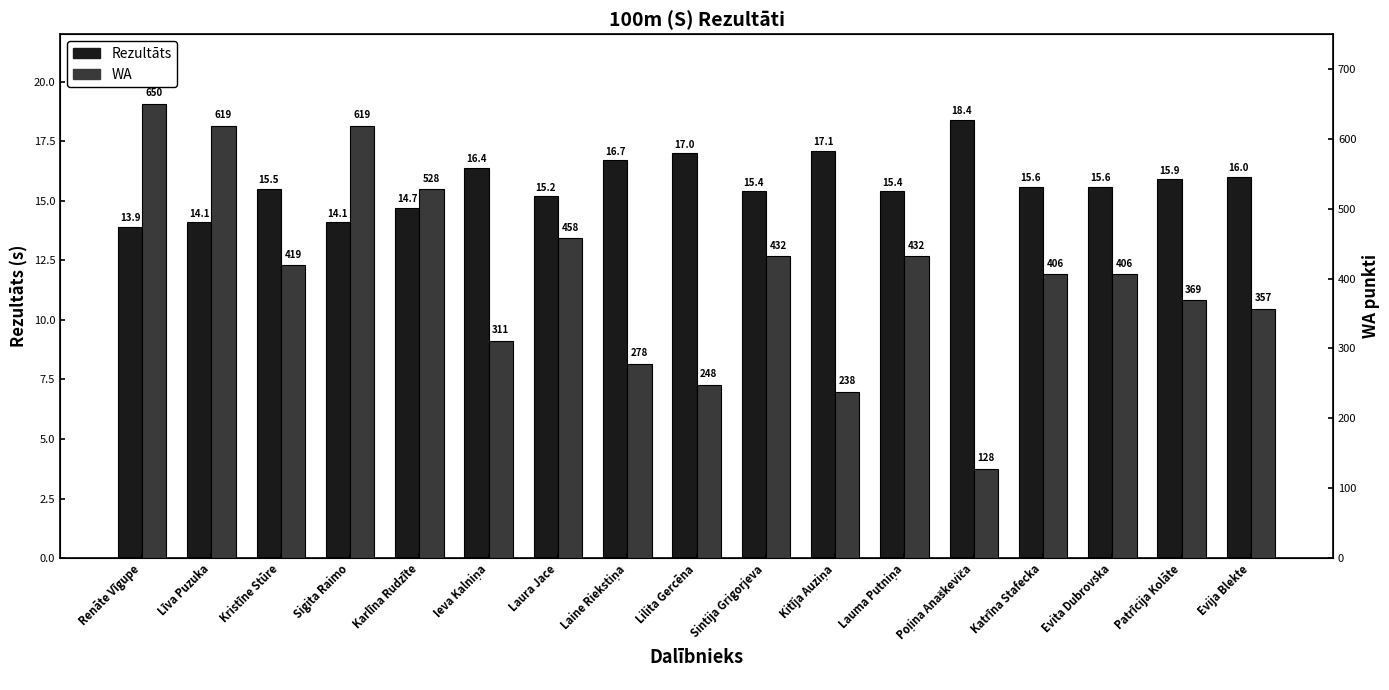

Reading right to left, transcribe all the data shown in this chart.

Rezultāts: 16.0	15.9	15.6	15.6	18.4	15.4	17.1	15.4	17.0	16.7	15.2	16.4	14.7	14.1	15.5	14.1	13.9
WA: 357.0	369.0	406.0	406.0	128.0	432.0	238.0	432.0	248.0	278.0	458.0	311.0	528.0	619.0	419.0	619.0	650.0